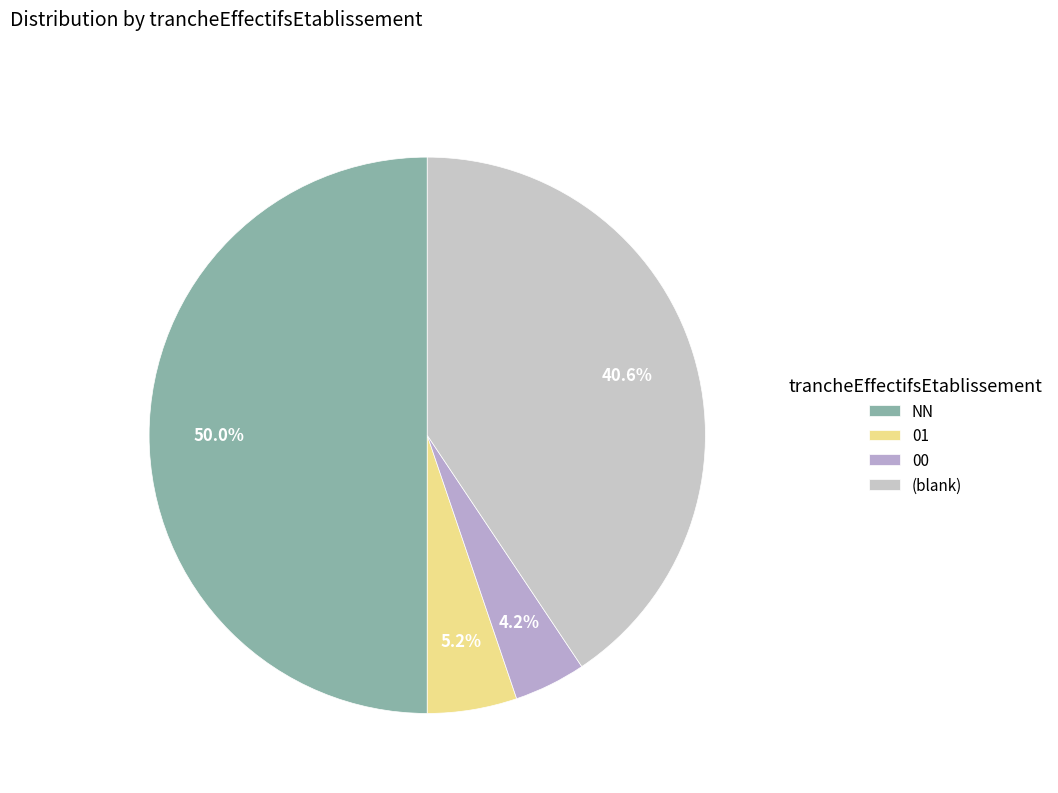

What is the largest slice in the pie chart?

NN